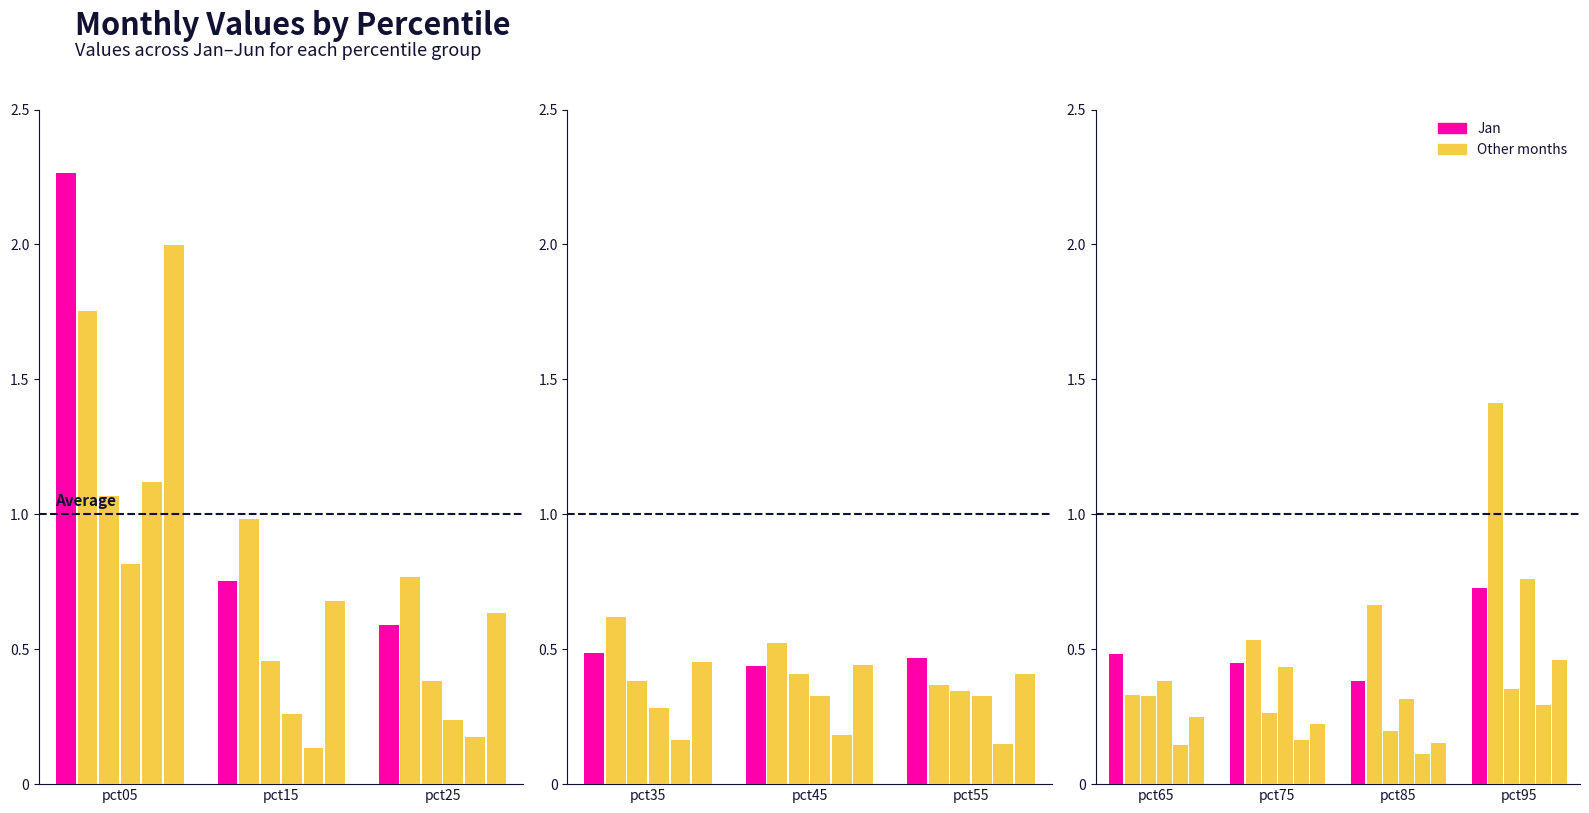

True or false: Feb has a value of 0.2 at pct25.

False